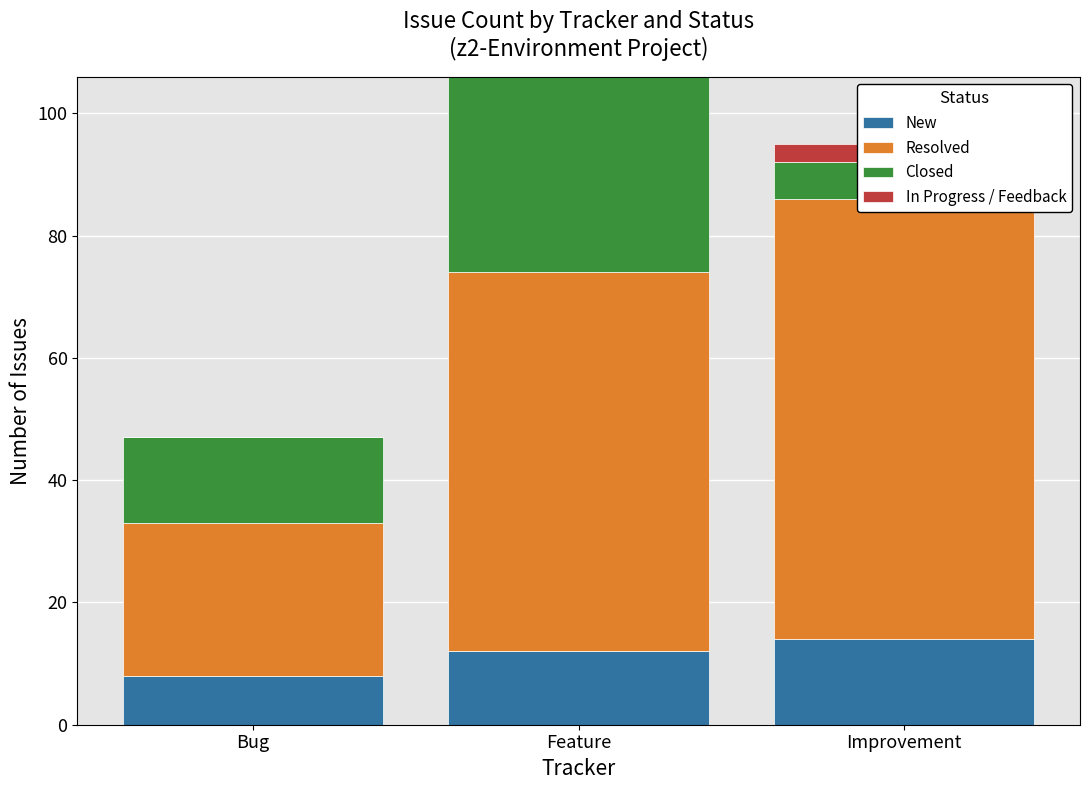

Reading left to right, what are all the values shown in this chart?

New: Bug=8	Feature=12	Improvement=14
Resolved: Bug=25	Feature=62	Improvement=72
Closed: Bug=14	Feature=32	Improvement=6
In Progress / Feedback: Bug=0	Feature=0	Improvement=3